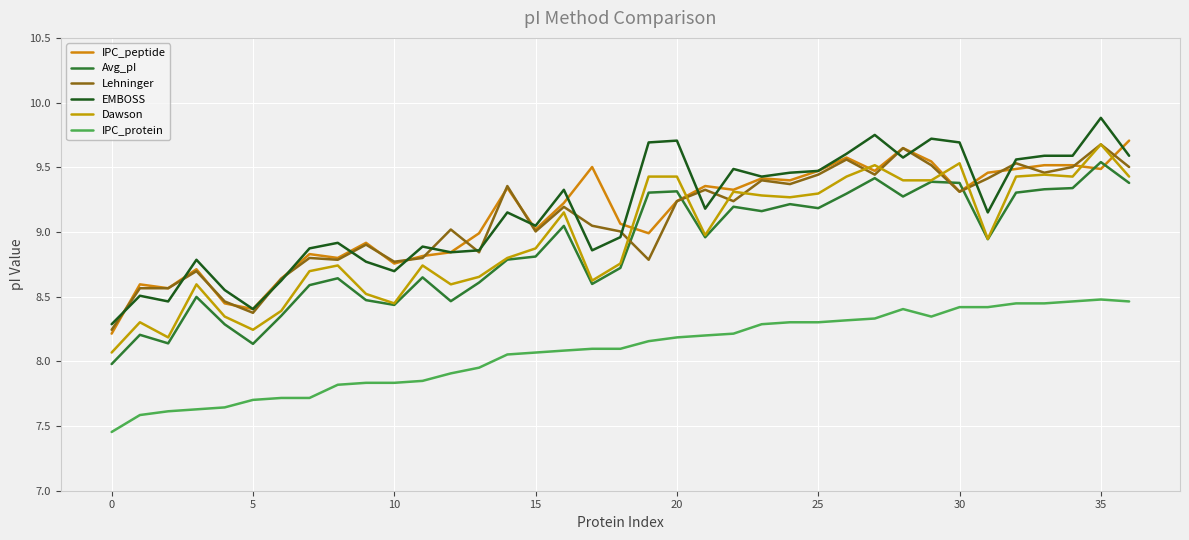

Rank the series by their maximum value, from highest to lowest.

EMBOSS, IPC_peptide, Lehninger, Dawson, Avg_pI, IPC_protein